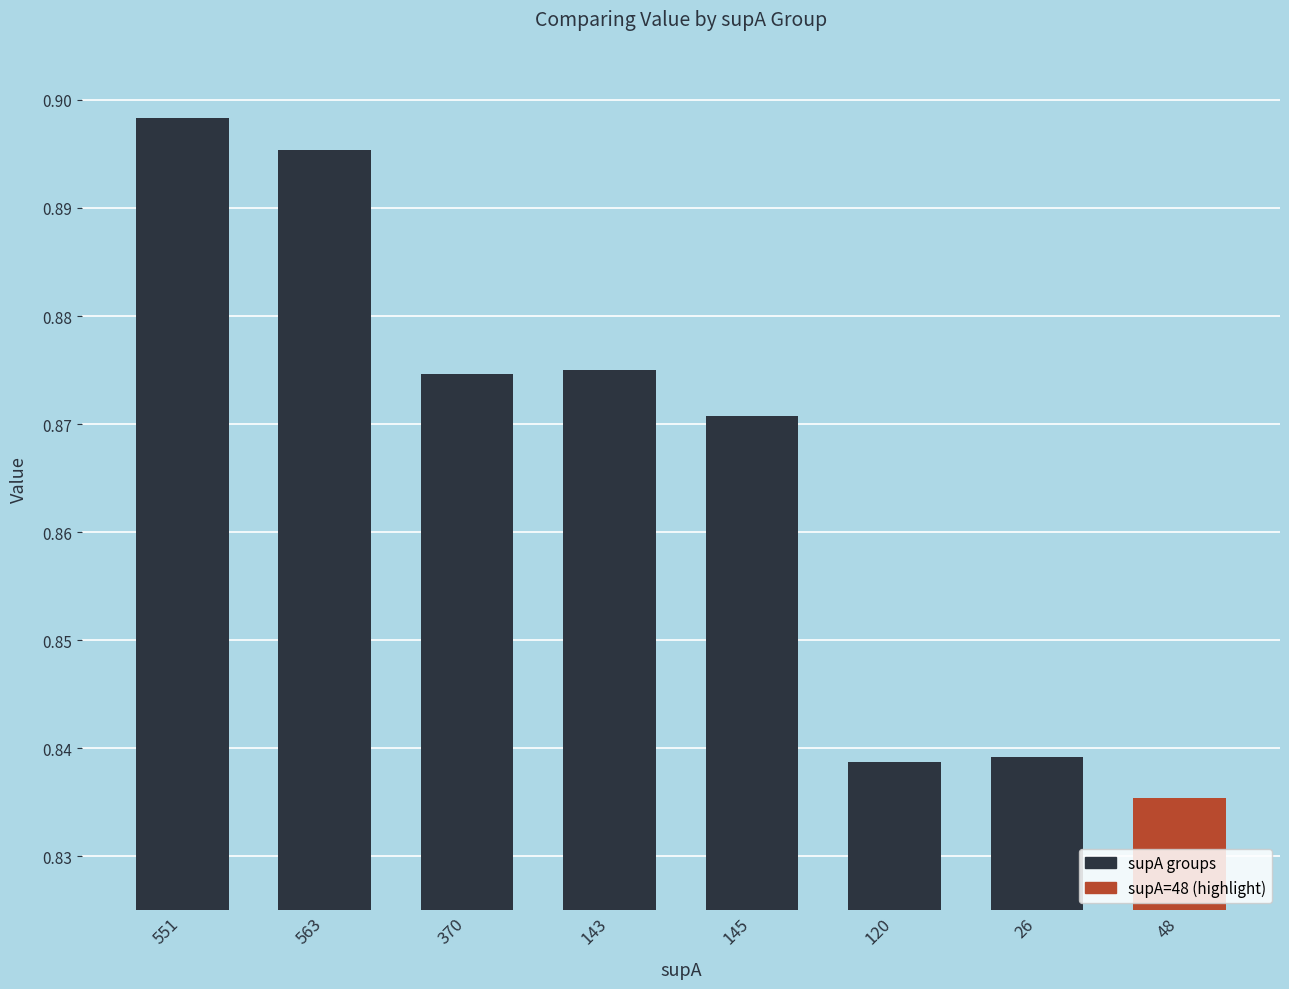

What position from the left is 48?

8